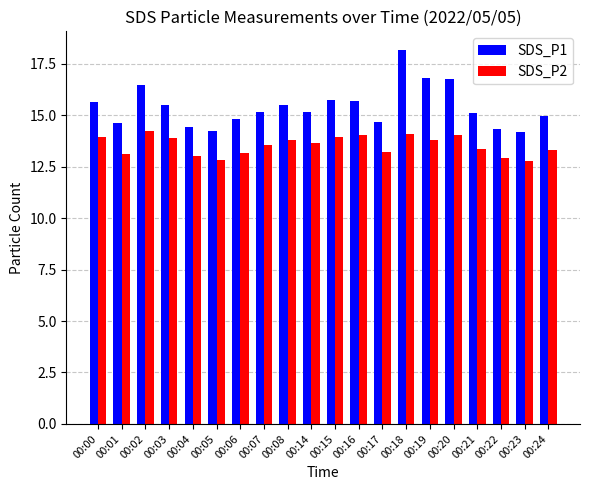

What is the minimum value for SDS_P1?

14.2